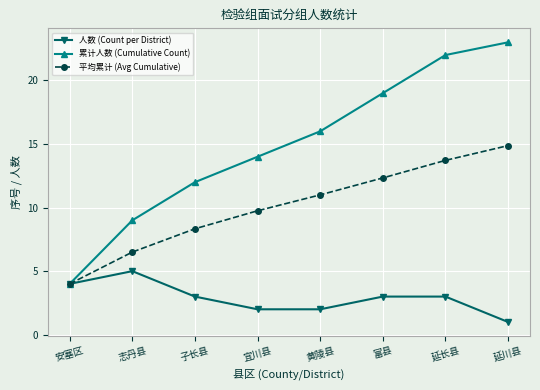

True or false: 平均累计 (Avg Cumulative) has more than 1 interior local peaks.

False